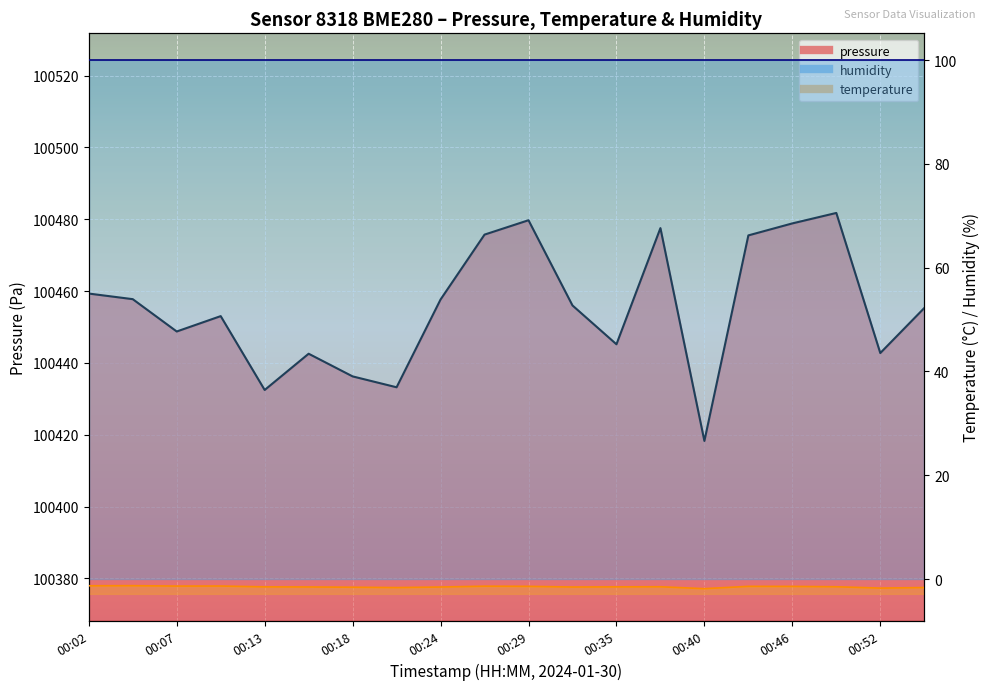

What is the total value across all series at 00:18?

100434.7